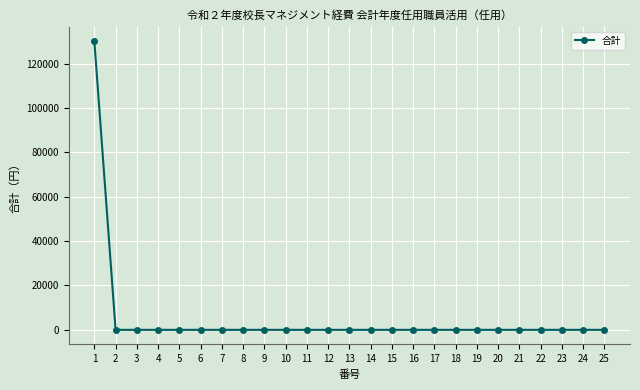

Is it true that the value at 21 is 81689?

False